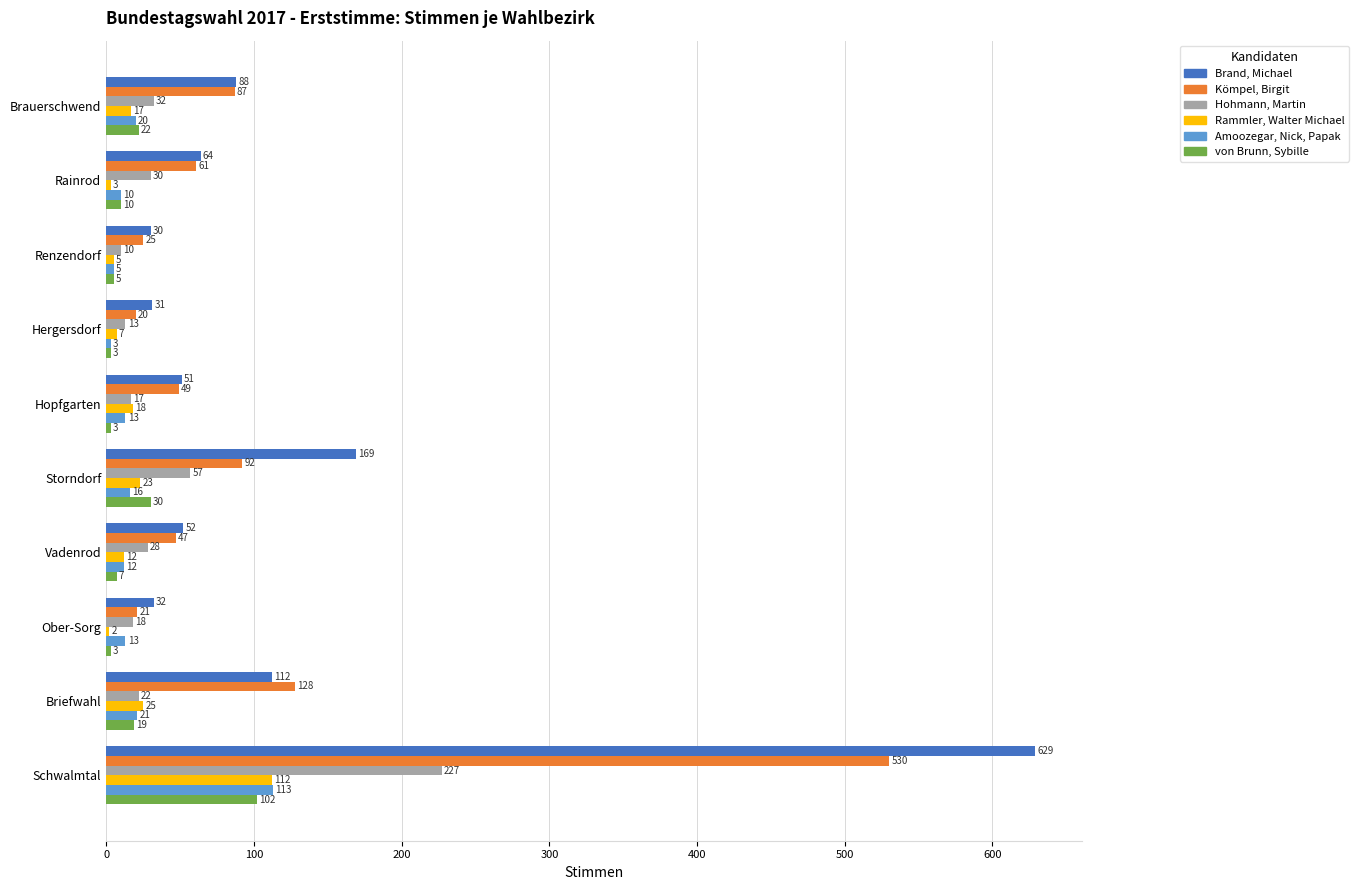

What is the difference between the maximum and minimum values in the von Brunn, Sybille series?

99